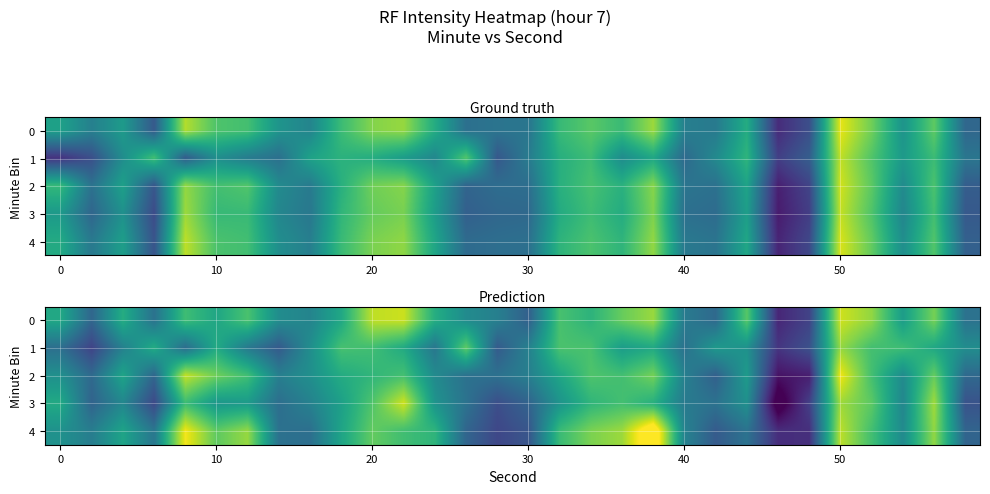

How many data points does each series have?

30